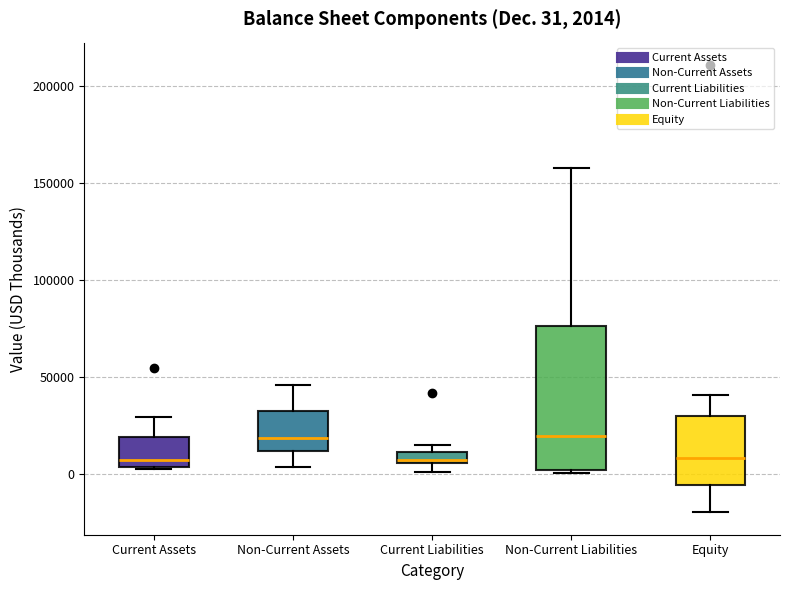

Comparing the boxes themselves (not the whiskers), which one is the tallest?

Non-Current Liabilities